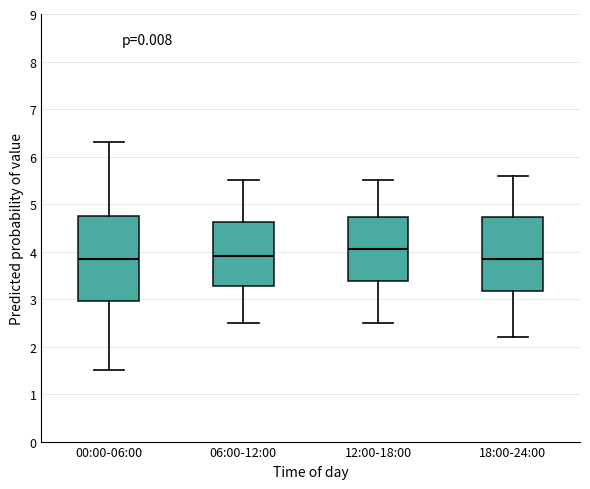

Where is the upper edge of the box for 18:00-24:00 on the y-axis? The values are not printed on the chart, so give them approximately, as read against the axis.

4.7